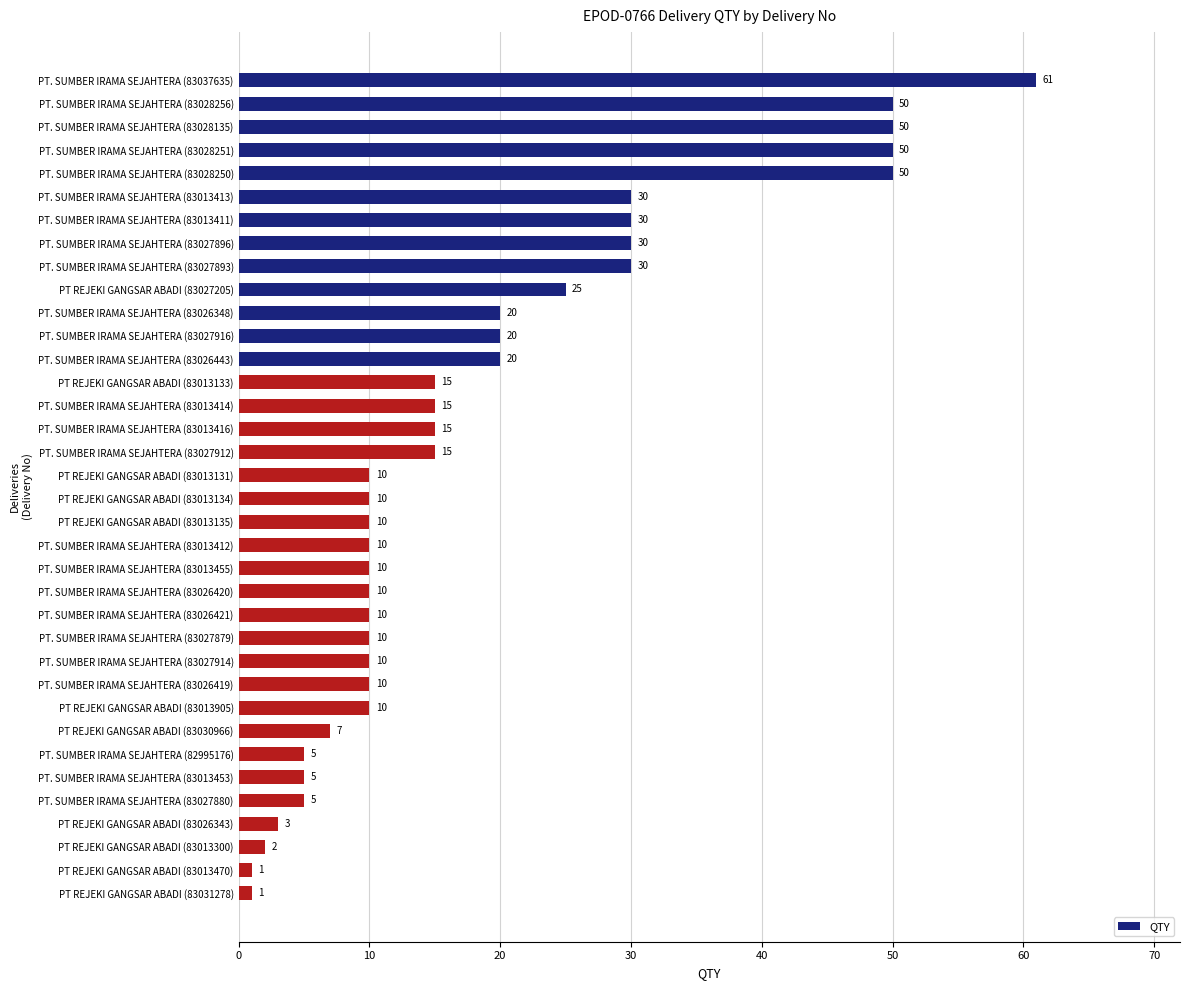

True or false: the data shows 6 at PT. SUMBER IRAMA SEJAHTERA (83027914).

False